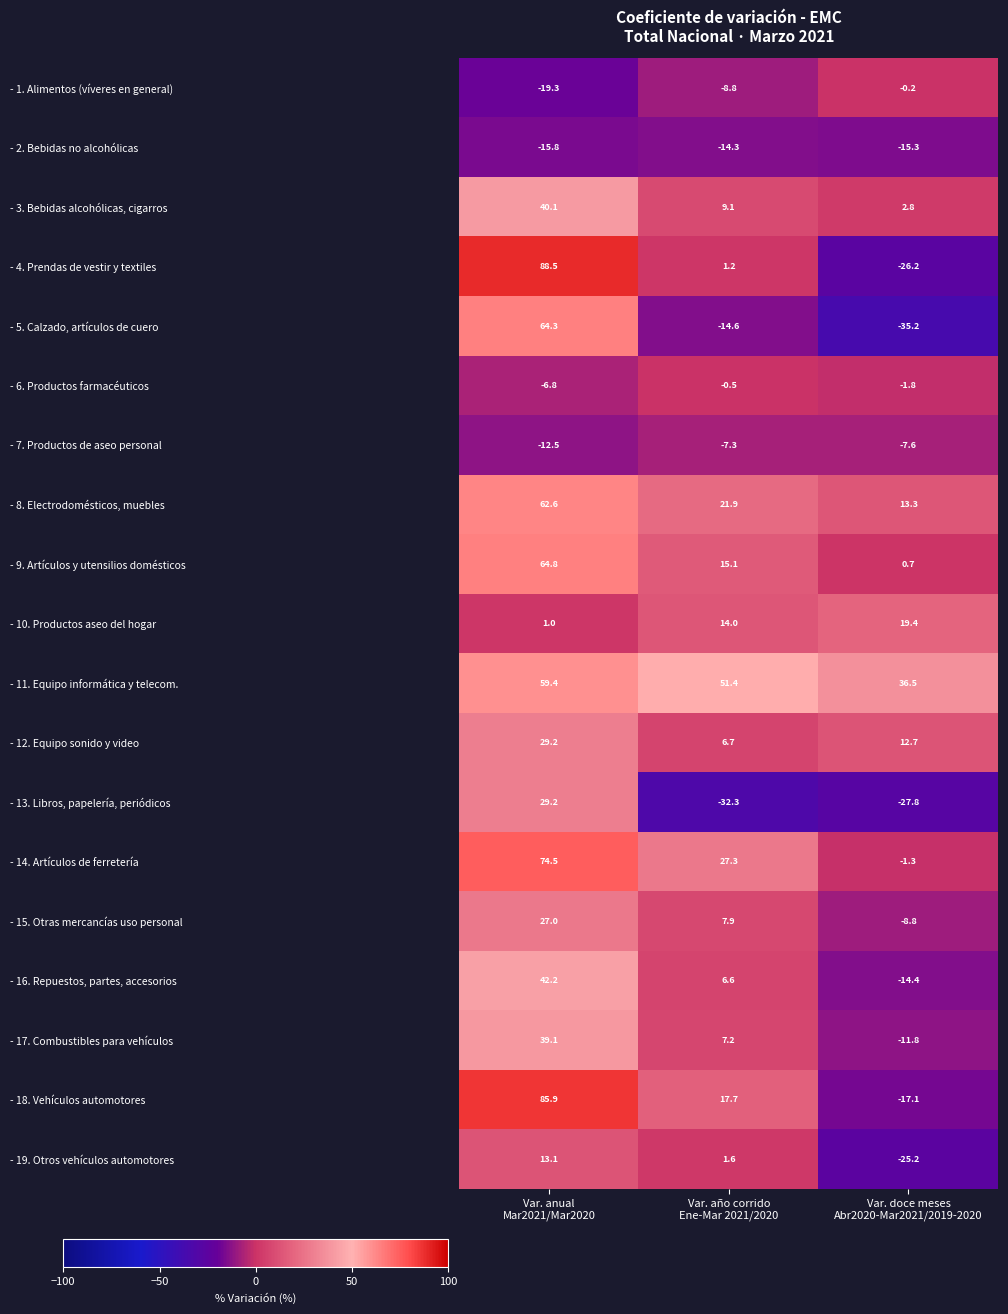

Which series has the largest range (max minus min)?

- 4. Prendas de vestir y textiles